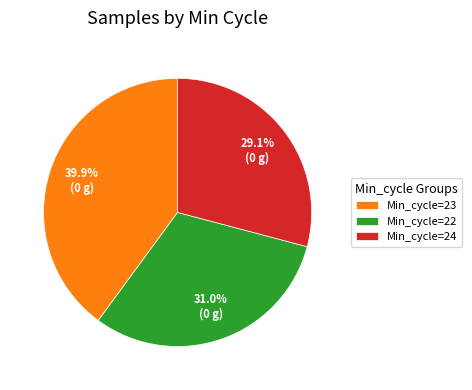

Is there a majority slice in this chart?

No